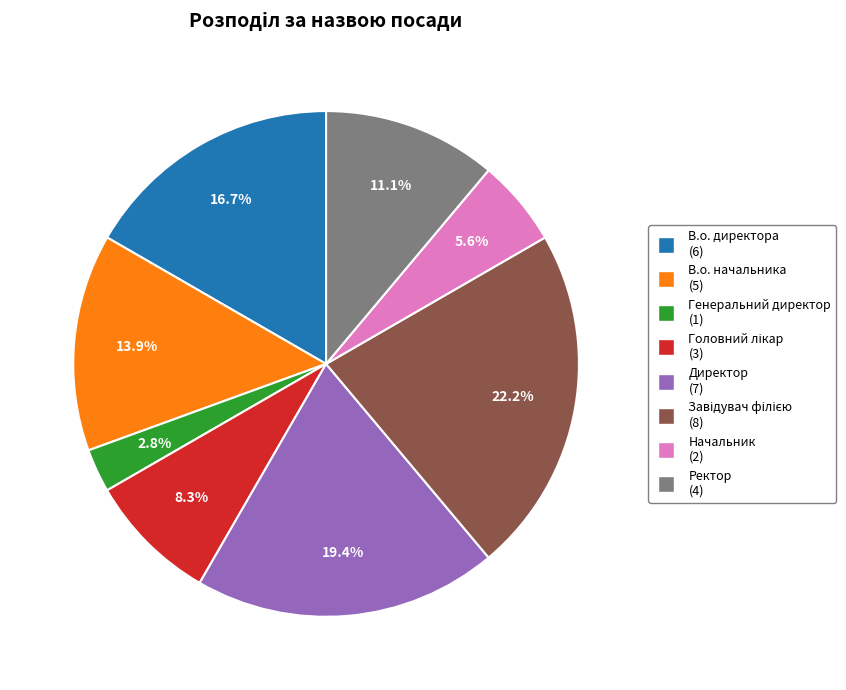

To the nearest percent, what is the combined percentage of Начальник and Директор?

25%